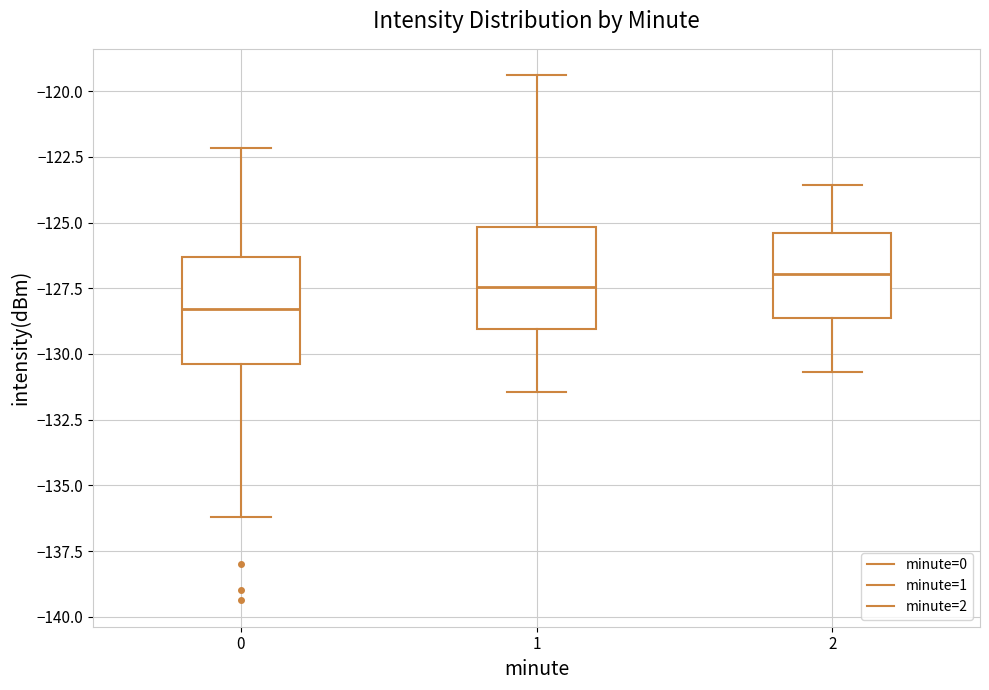

Where does the lower whisker of the box at x = 0 end on the y-axis? The values are not printed on the chart, so give them approximately, as read against the axis.

-136.0